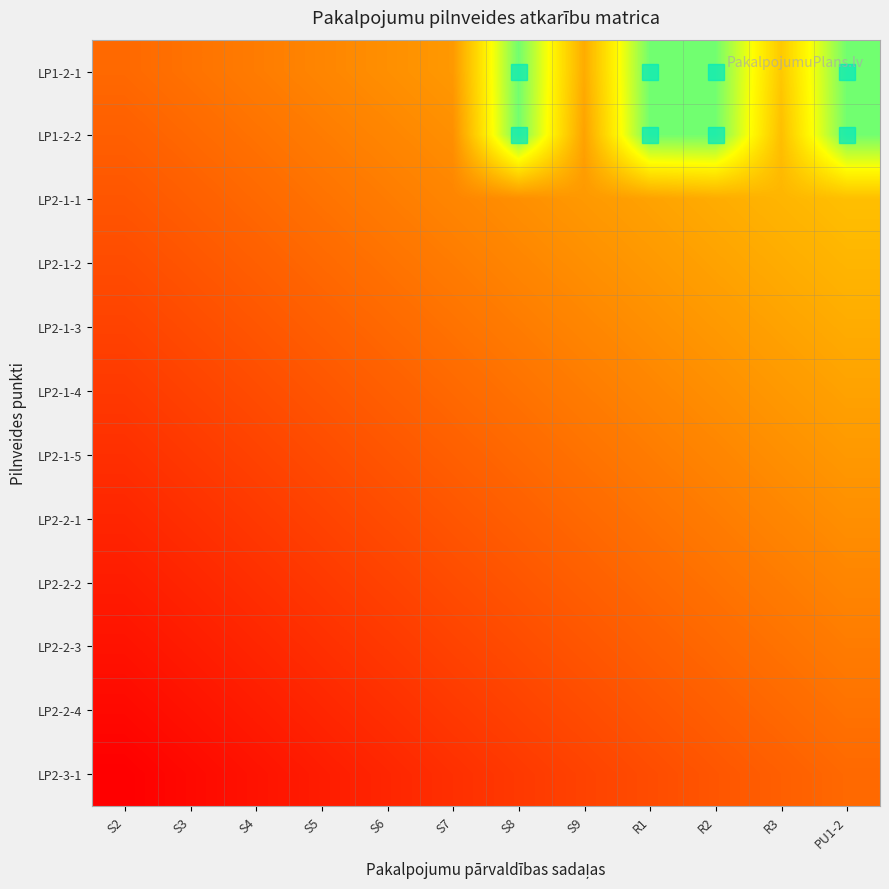

At which category is the sum across all series the highest?

PU1-2